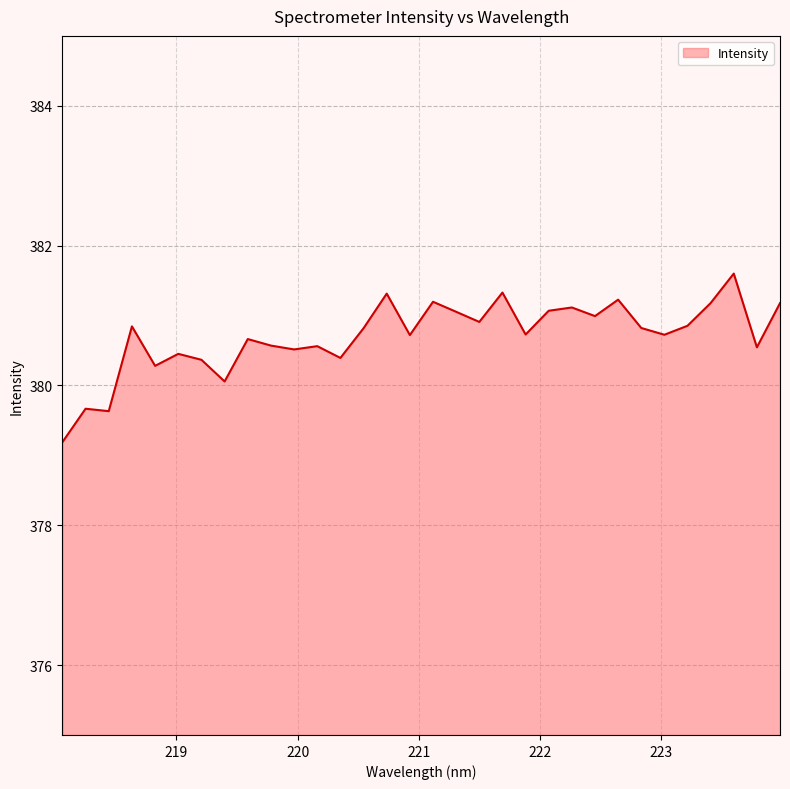

What is the minimum value shown in the chart?

379.2